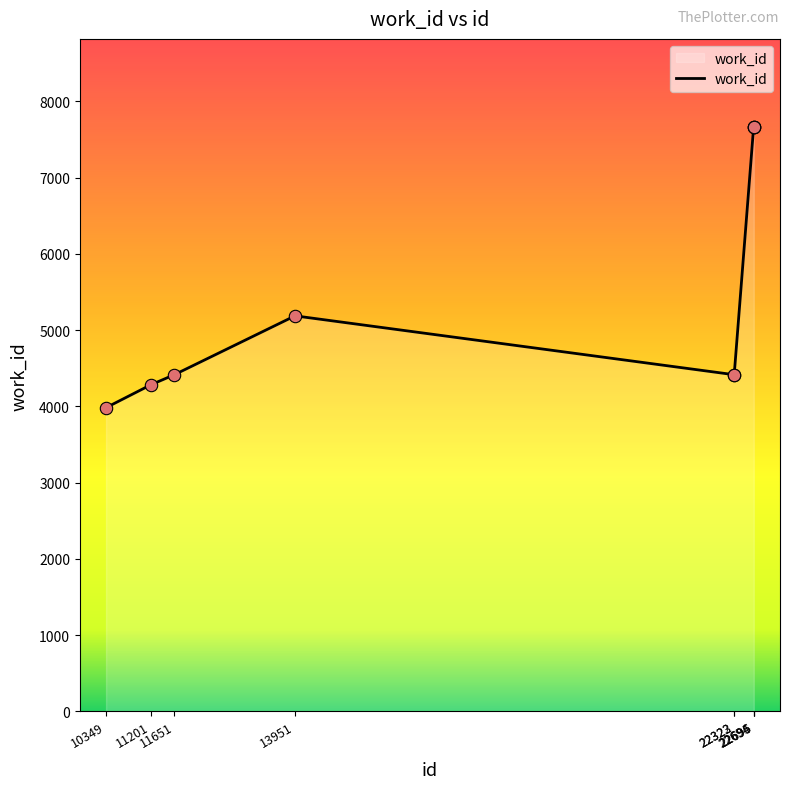

Which has a higher value, 22323 or 10349?

22323